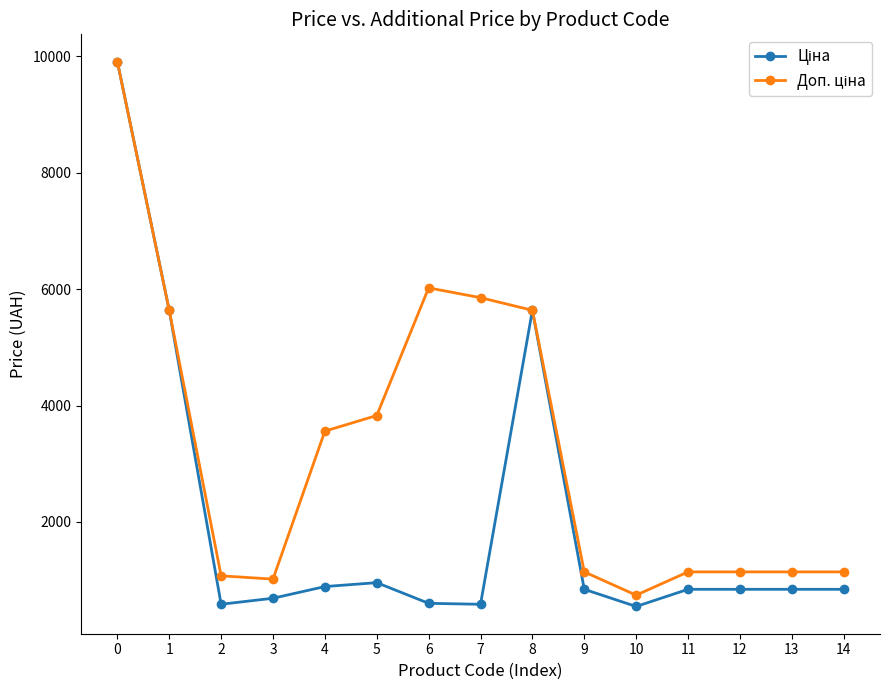

What is the total value across all series at 1?

11272.0